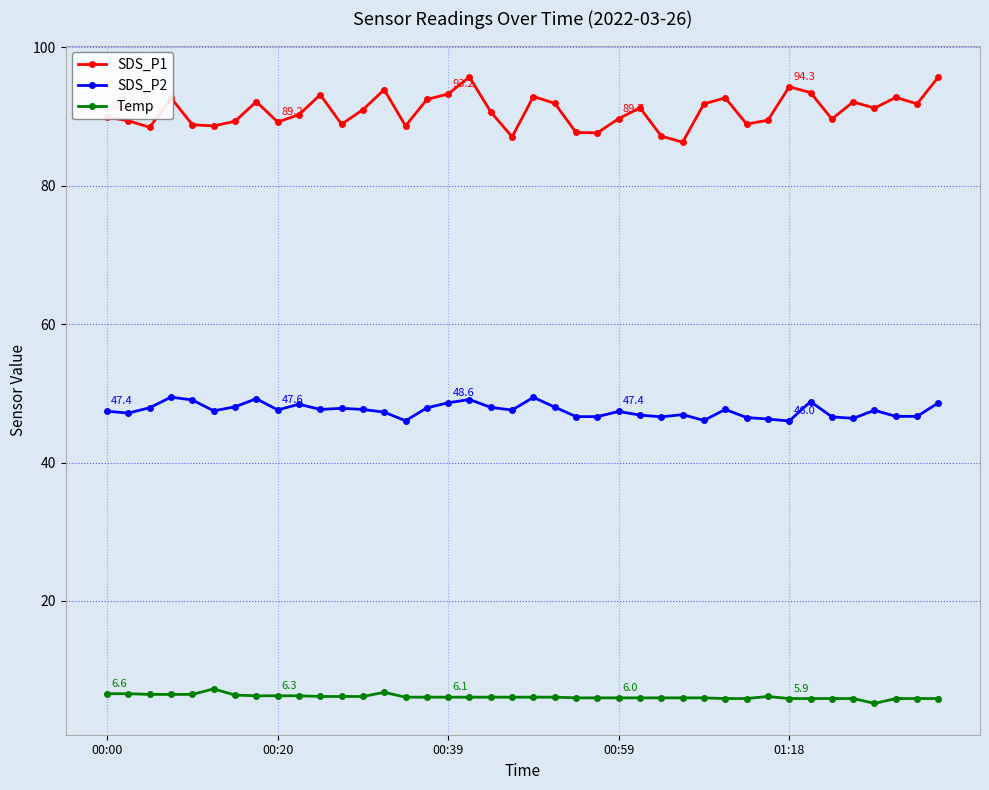

What is the sum of all Temp values?

246.0